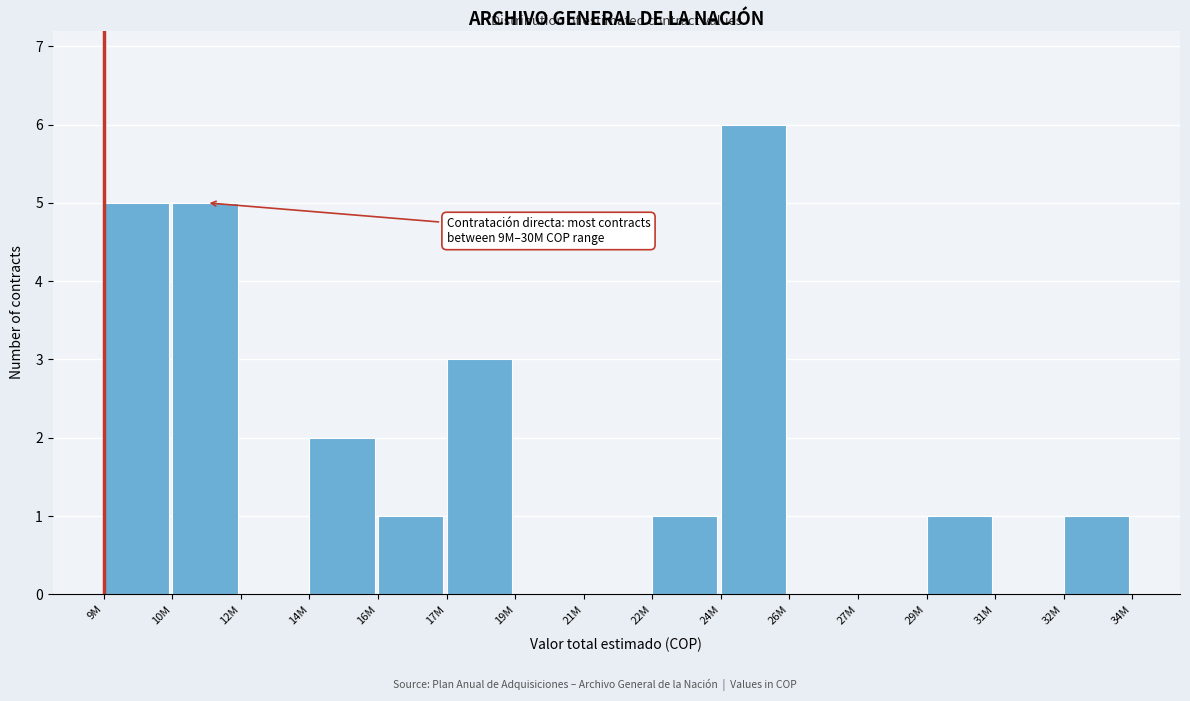

Reading left to right, what are all the values shown in this chart?

9M=5	10M=5	12M=0	14M=2	16M=1	17M=3	19M=0	21M=0	22M=1	24M=6	26M=0	27M=0	29M=1	31M=0	32M=1